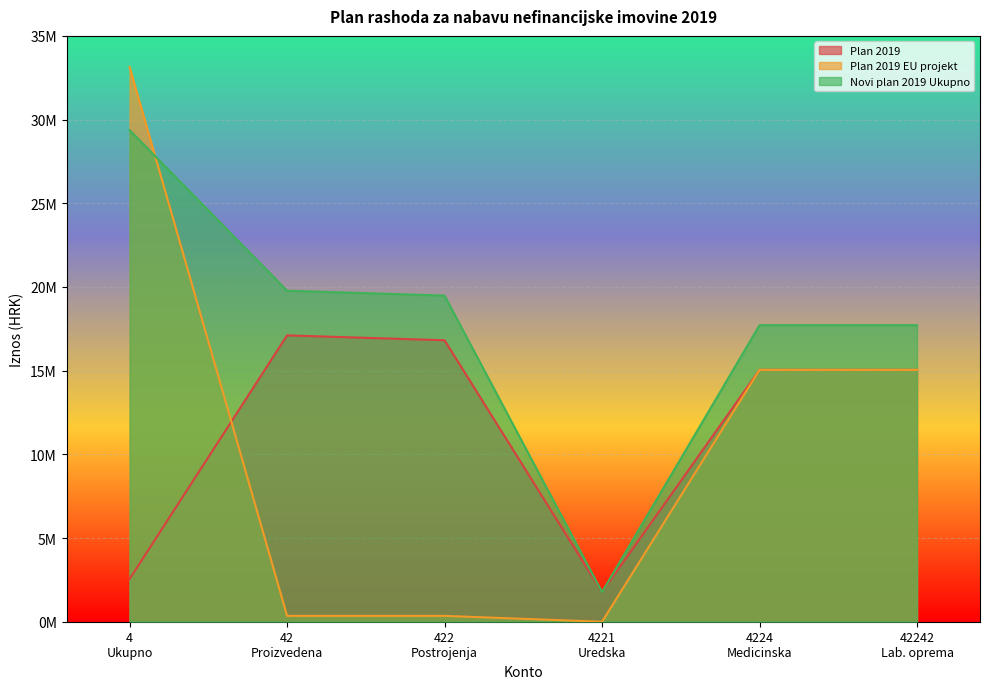

At which category is the sum across all series the highest?

4
Ukupno